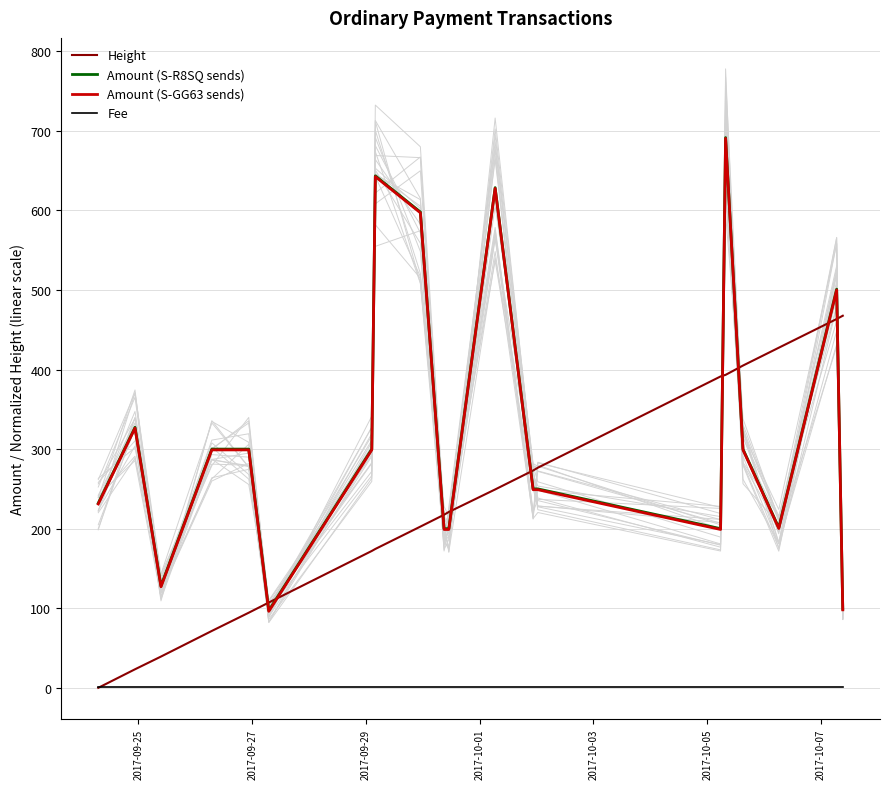

True or false: Height and Amount (S-R8SQ sends) intersect in this chart.

True